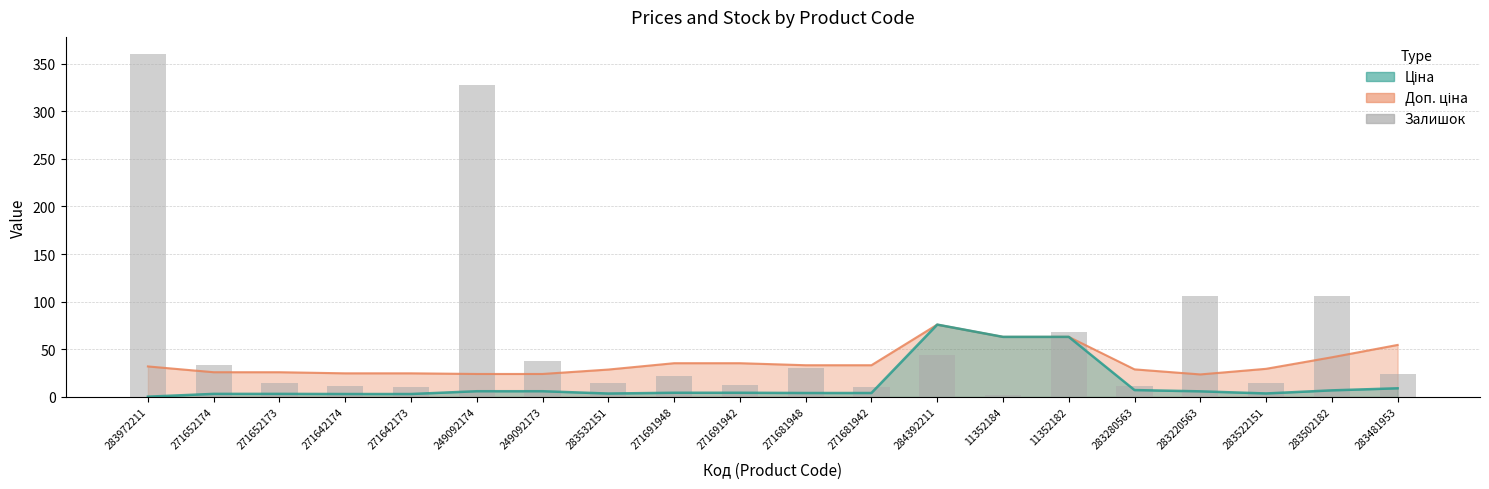

List the labels in order of value, largest first.

283972211, 249092174, 283220563, 283502182, 11352182, 284392211, 249092173, 271652174, 271681948, 283481953, 271691948, 271652173, 283532151, 283522151, 271691942, 271642174, 283280563, 271642173, 271681942, 11352184